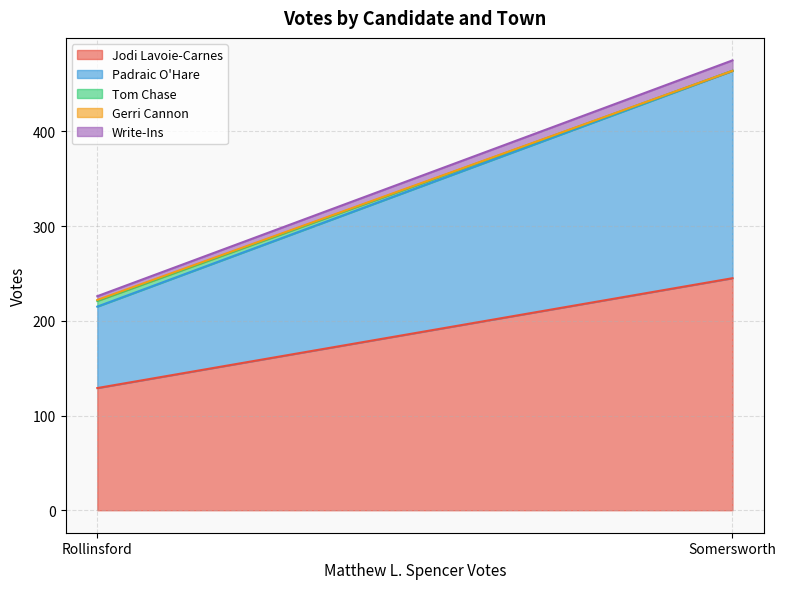

Between Rollinsford and Somersworth, which is larger?

Somersworth